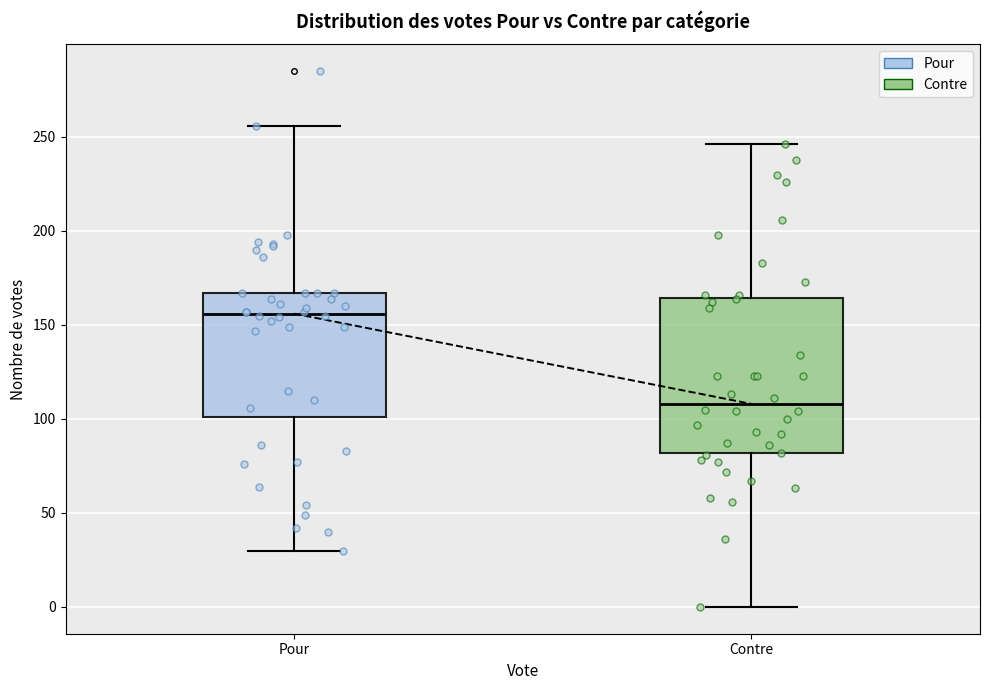

Which box has the highest median line?

Pour